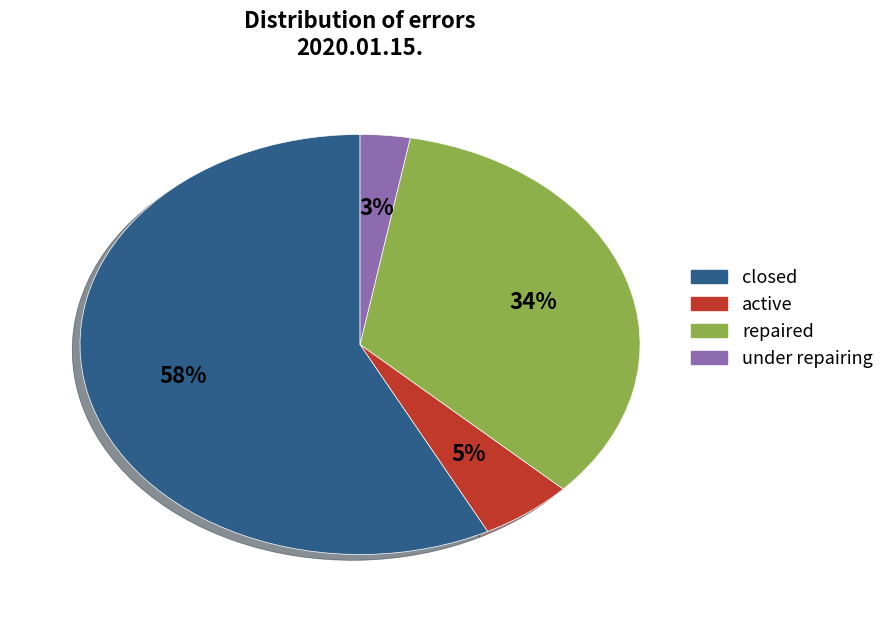

To the nearest percent, what is the difference between the largest and smallest slice percentages?

55%